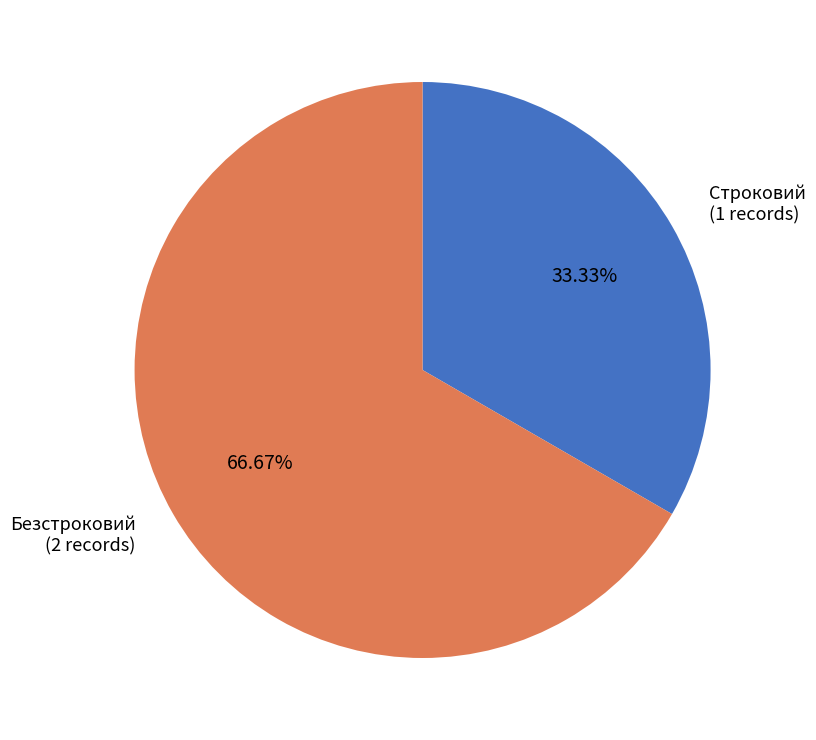

How many slices are in this pie chart?

2